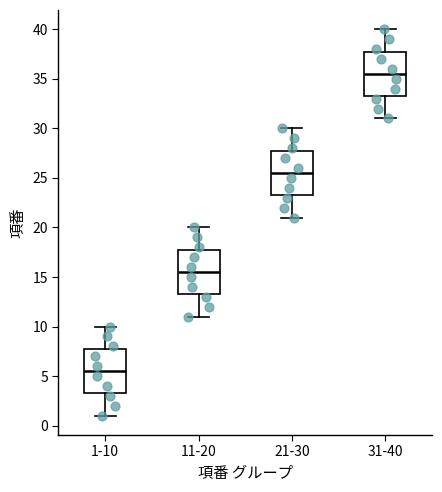

Which box has the lowest median line?

1-10